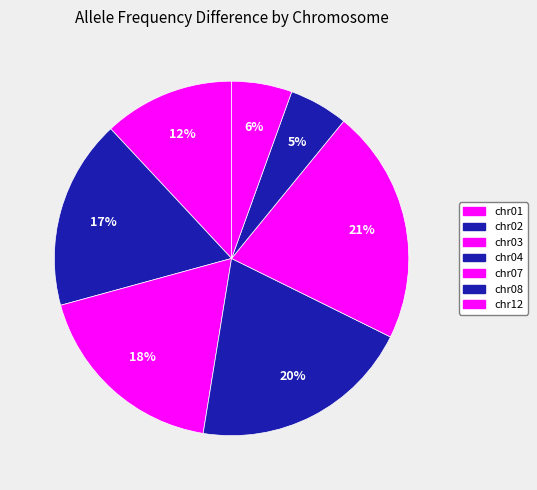

To the nearest percent, what portion does chr03 represent?

18%